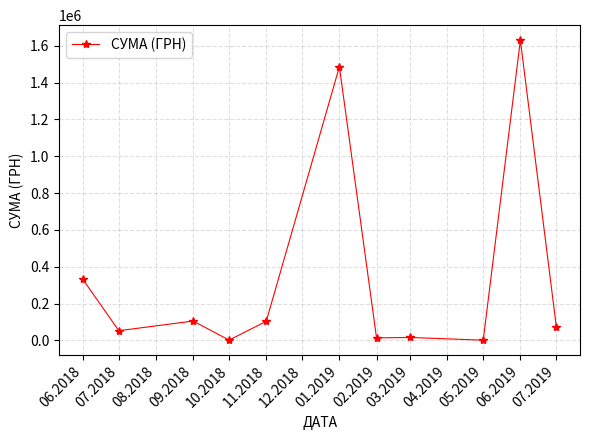

Is it true that the value at 06.2018 is 568833.5?

False